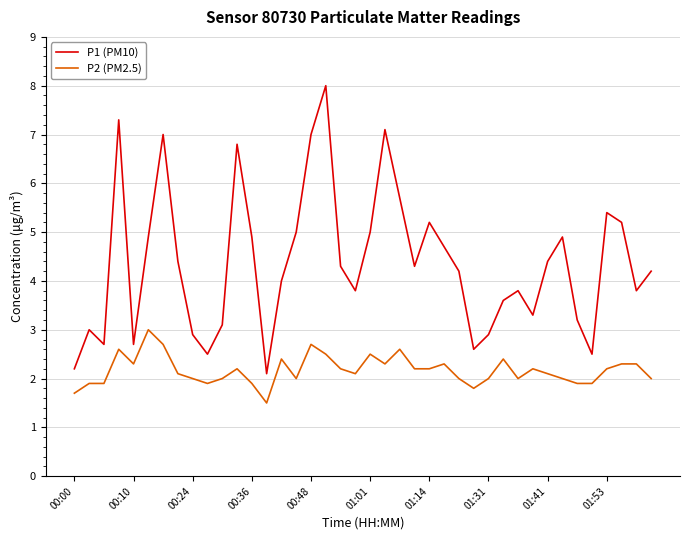

What are all the series names shown in the legend?

P1 (PM10), P2 (PM2.5)